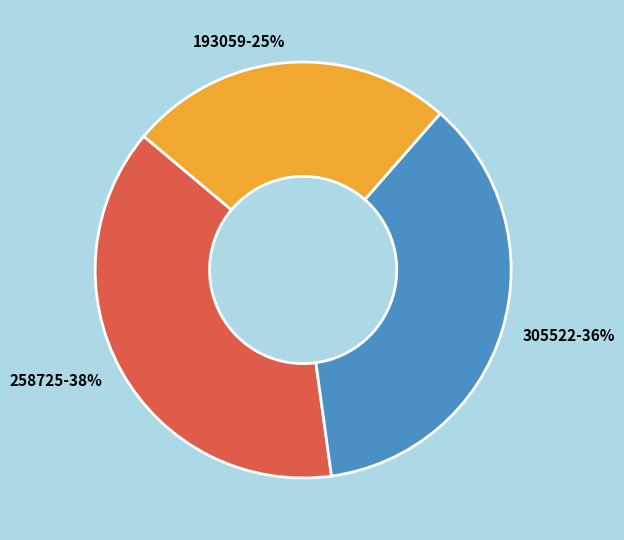

What is the ratio of the value at 193059 to the value at 258725?

0.7